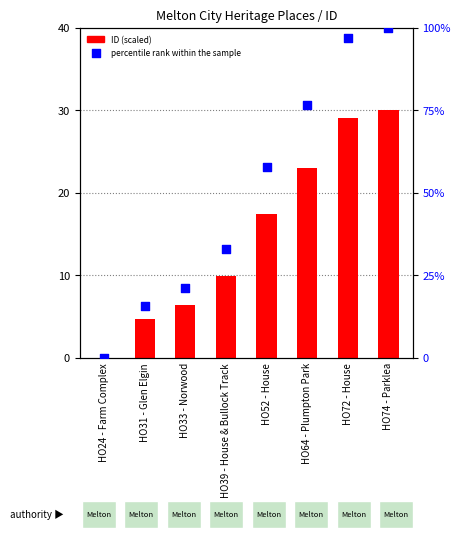

What is the total value across all series at HO64 - Plumpton Park?

99.5